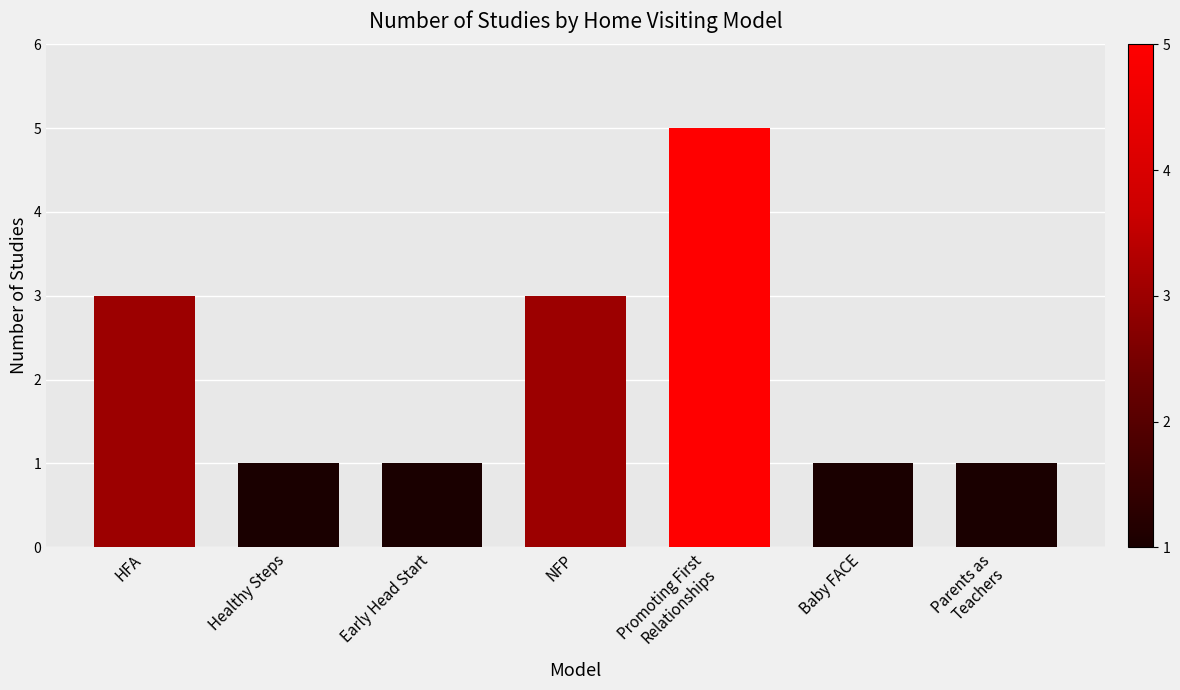

What is the label of the 1st bar from the left?

HFA